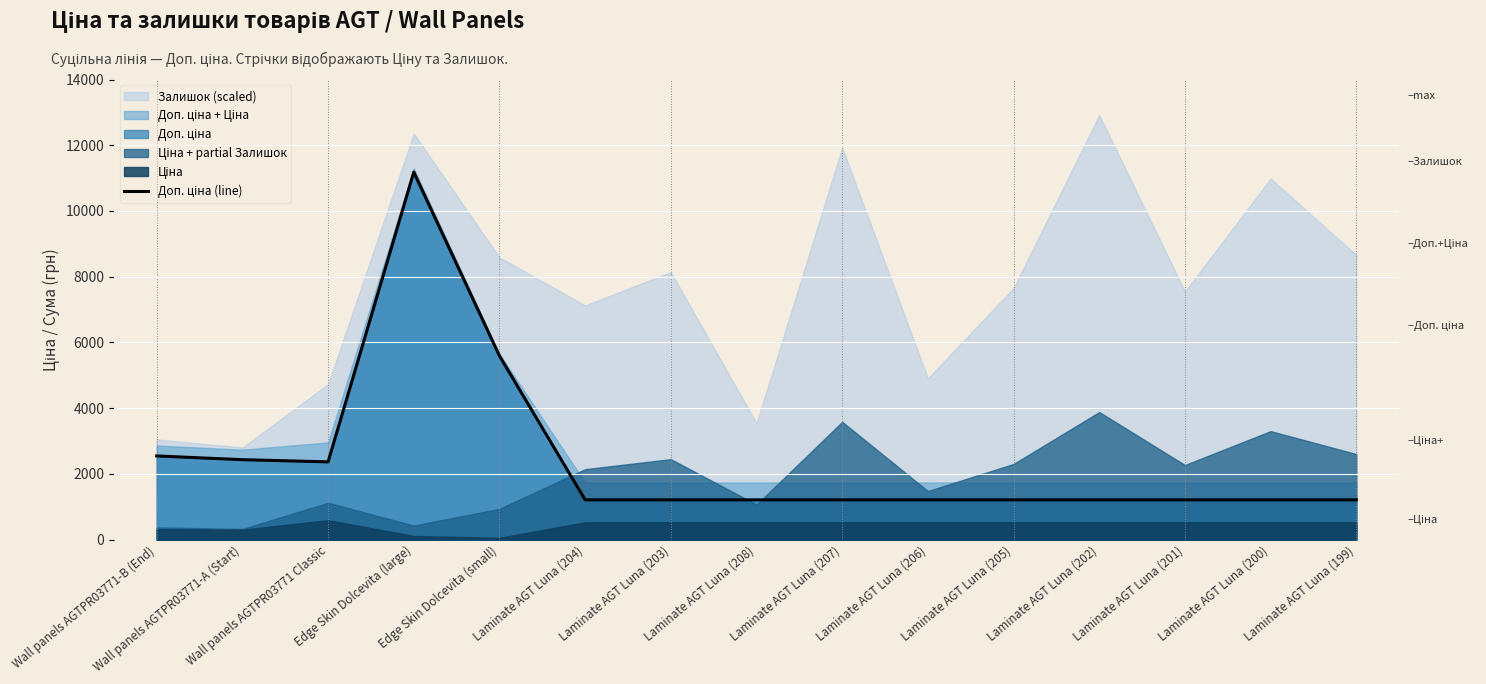

How many points are higher than both their immediate neighbors (excluding endpoints)?

1